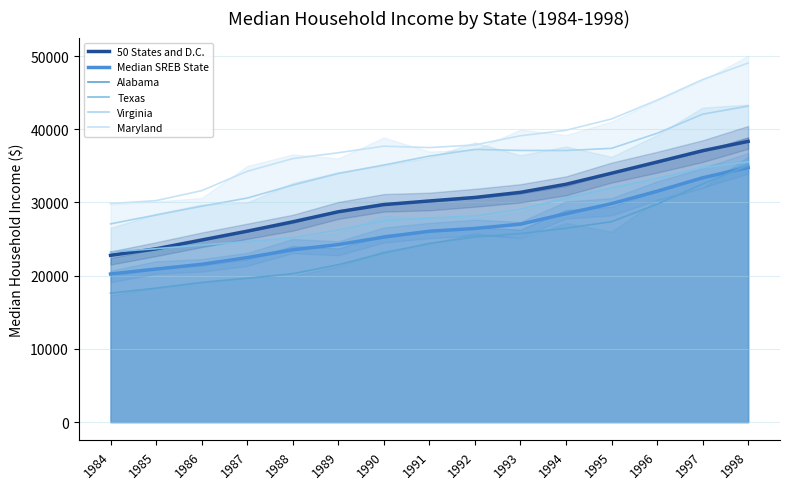

What is the value of the Maryland point at the 15th from the left?

49043.9